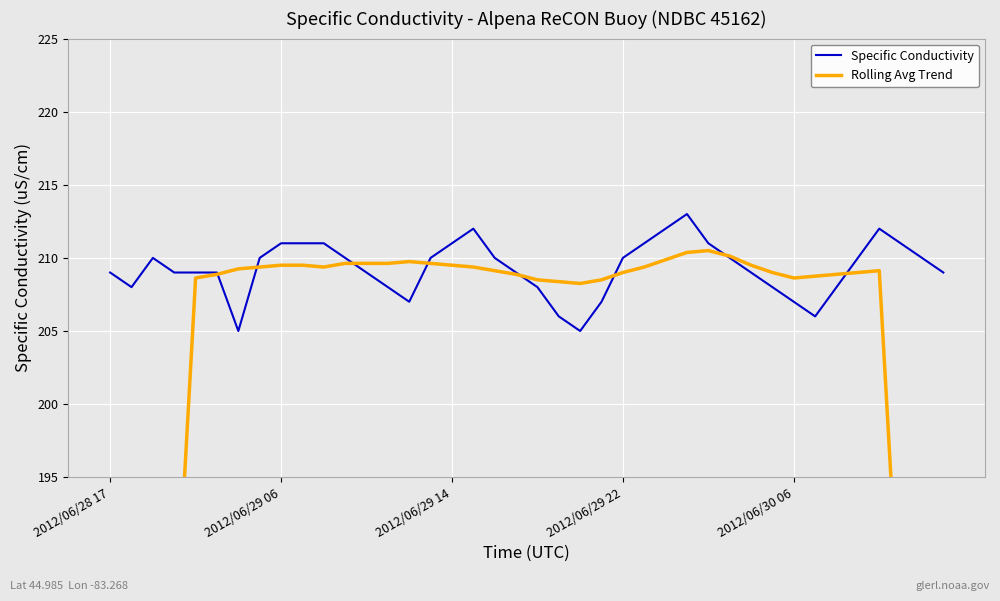

What is the sum of all Specific Conductivity values?

8371